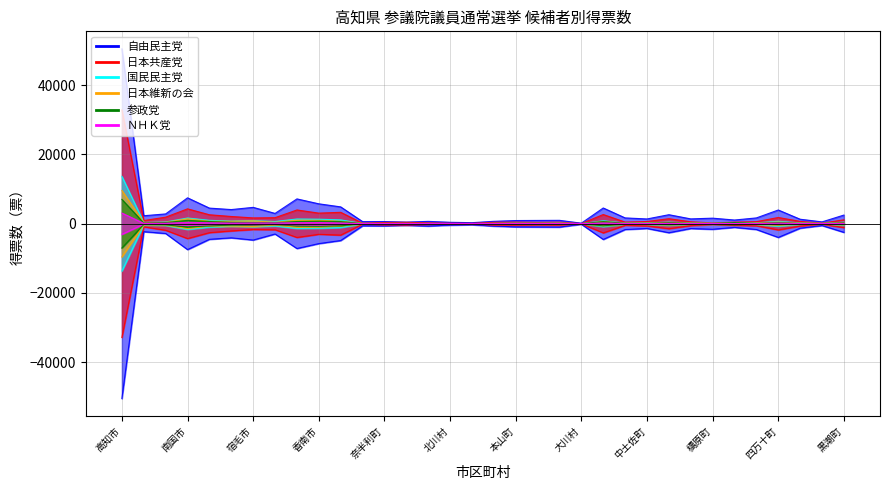

How many interior local valleys does the ＮＨＫ党 series have?

10